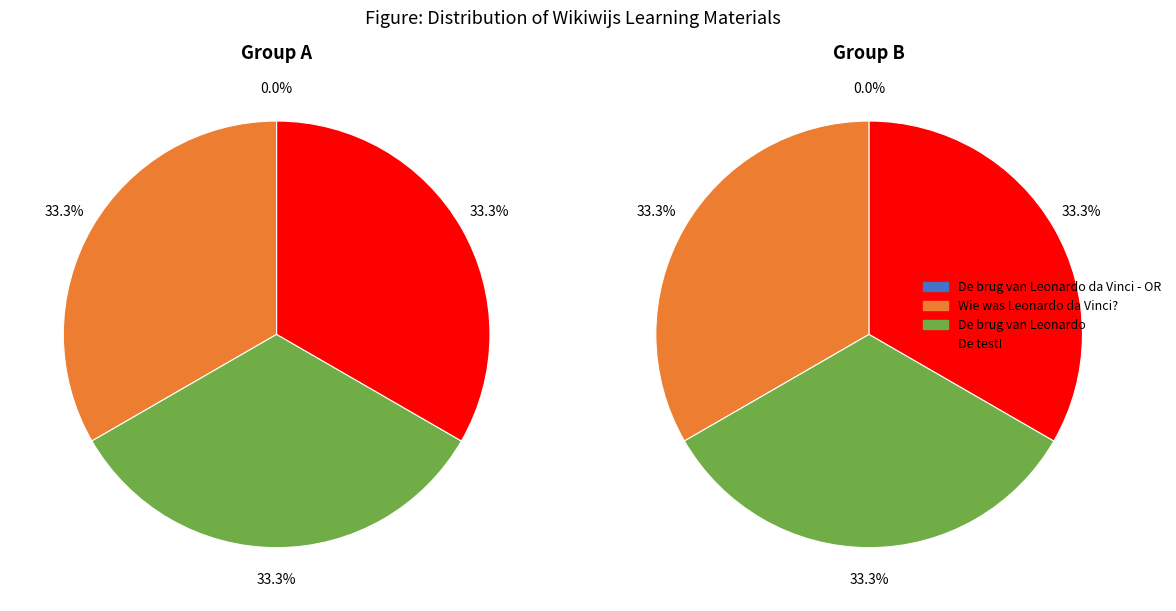

True or false: De test! accounts for 33% of the total.

True